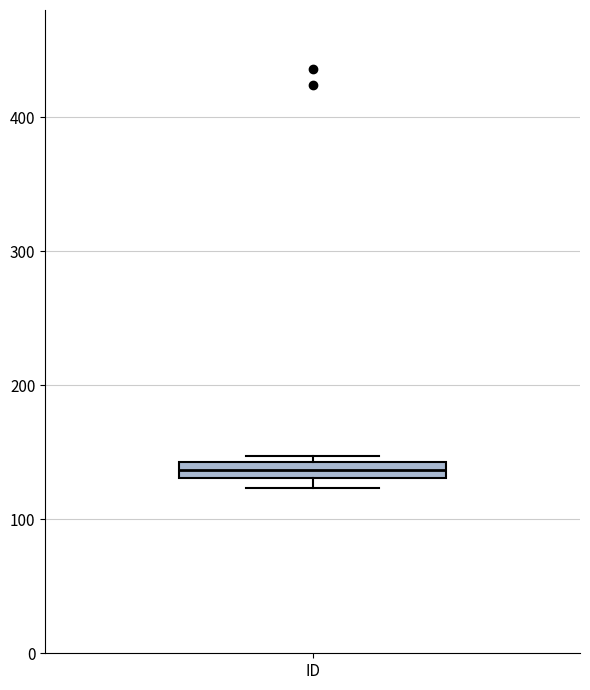

Where is the lower edge of the box for ID on the y-axis? The values are not printed on the chart, so give them approximately, as read against the axis.

130